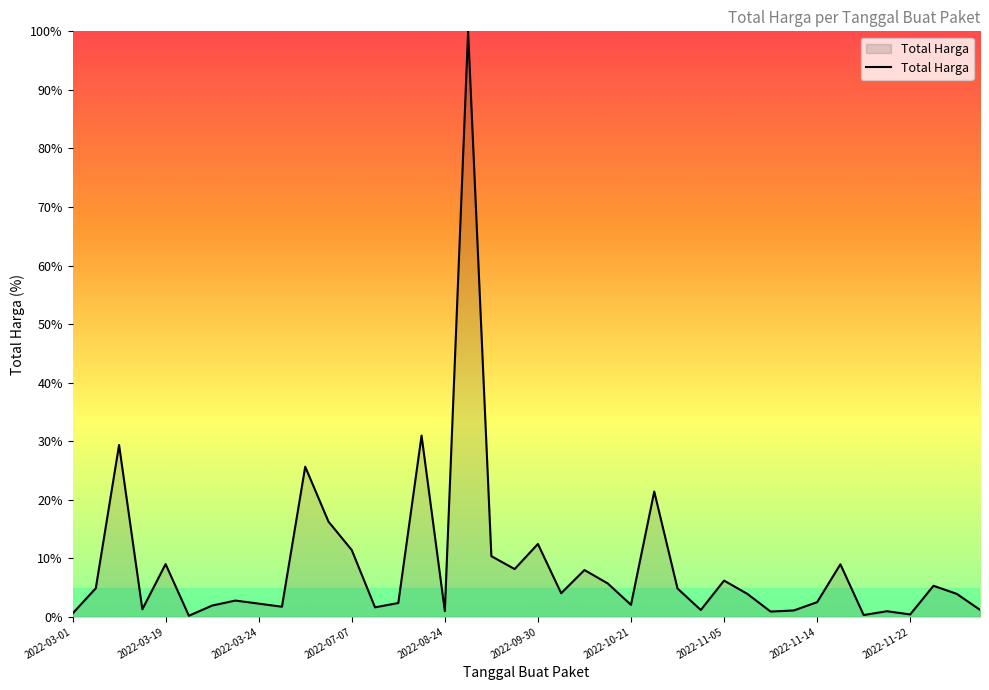

How many lines are shown in the chart?

1